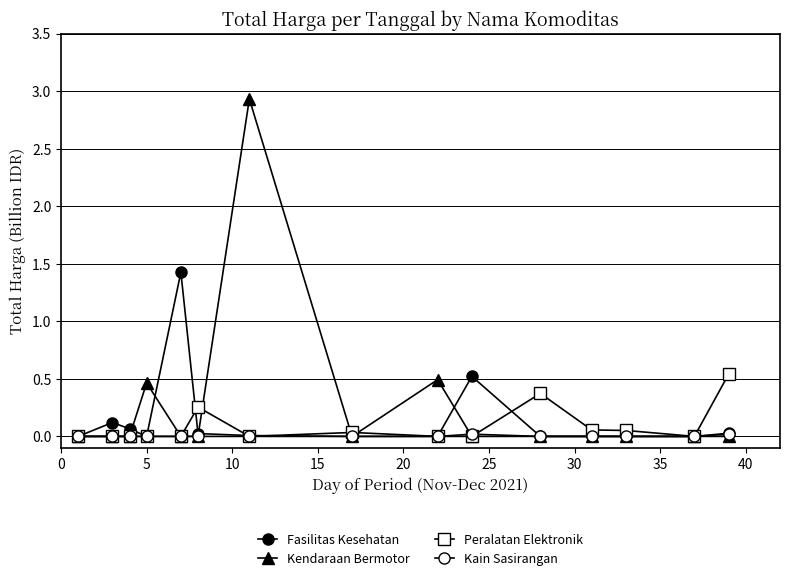

How many data points does each series have?

15